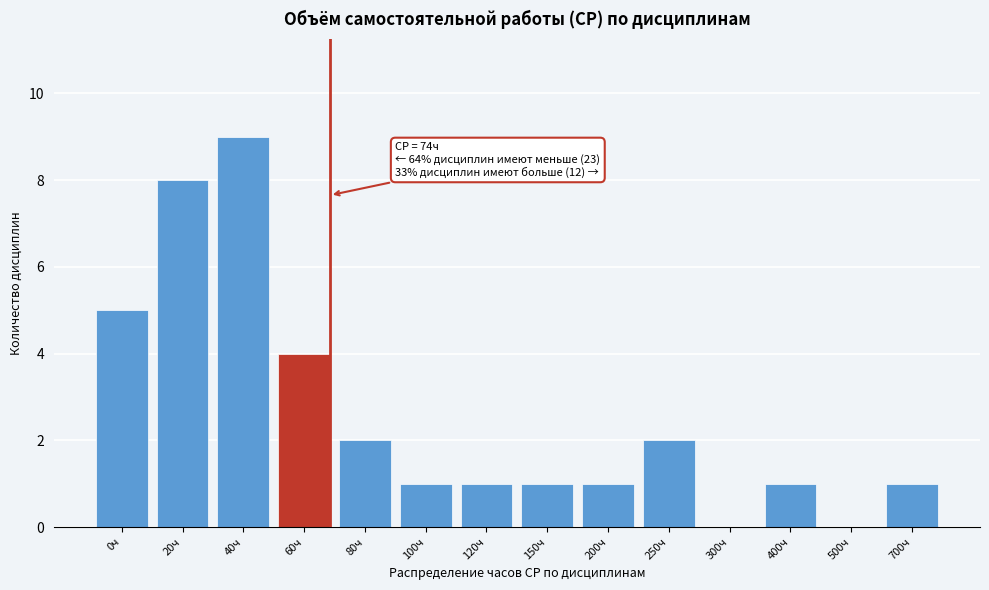

Reading right to left, transcribe all the data shown in this chart.

700ч=1	500ч=0	400ч=1	300ч=0	250ч=2	200ч=1	150ч=1	120ч=1	100ч=1	80ч=2	60ч=4	40ч=9	20ч=8	0ч=5